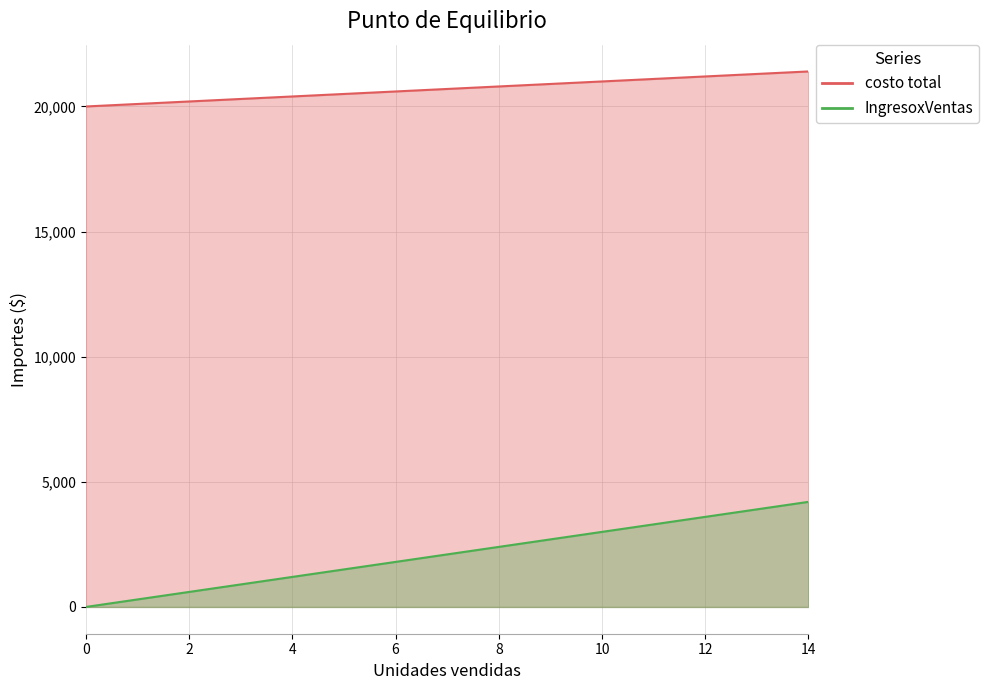

Reading right to left, extract all data points from this chart.

costo total: 14=21400	13=21300	12=21200	11=21100	10=21000	9=20900	8=20800	7=20700	6=20600	5=20500	4=20400	3=20300	2=20200	1=20100	0=20000
IngresoxVentas: 14=4200	13=3900	12=3600	11=3300	10=3000	9=2700	8=2400	7=2100	6=1800	5=1500	4=1200	3=900	2=600	1=300	0=0